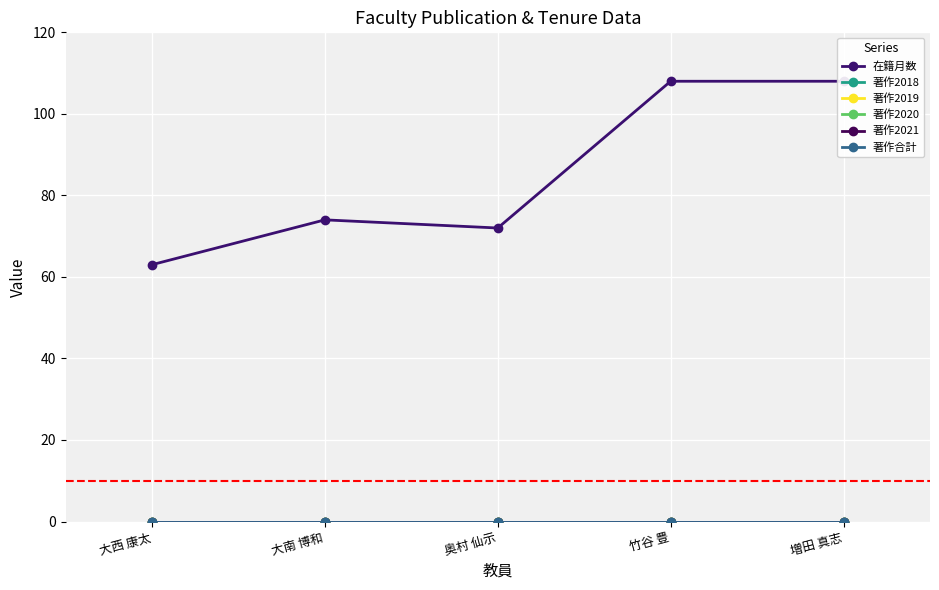

True or false: 著作2019 has more than 2 points higher than both neighbors.

False